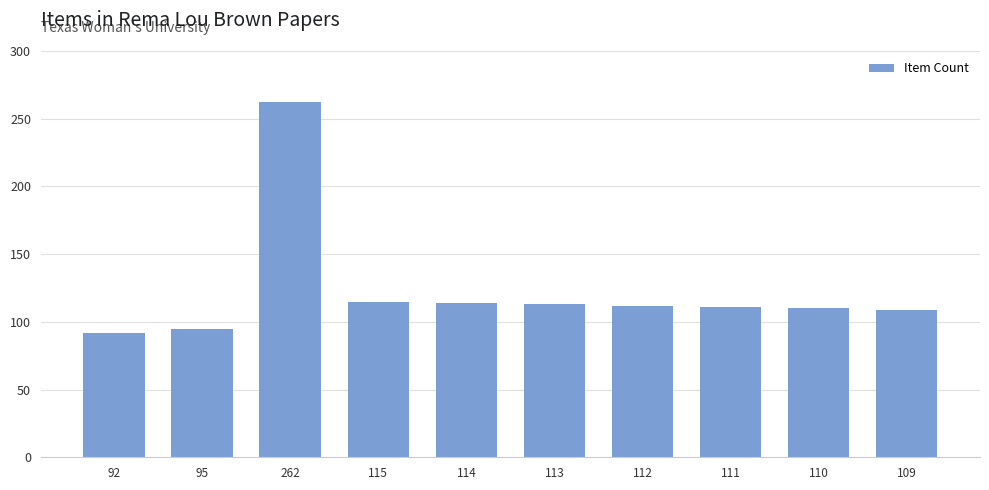

True or false: the data shows 111 at 111.

True